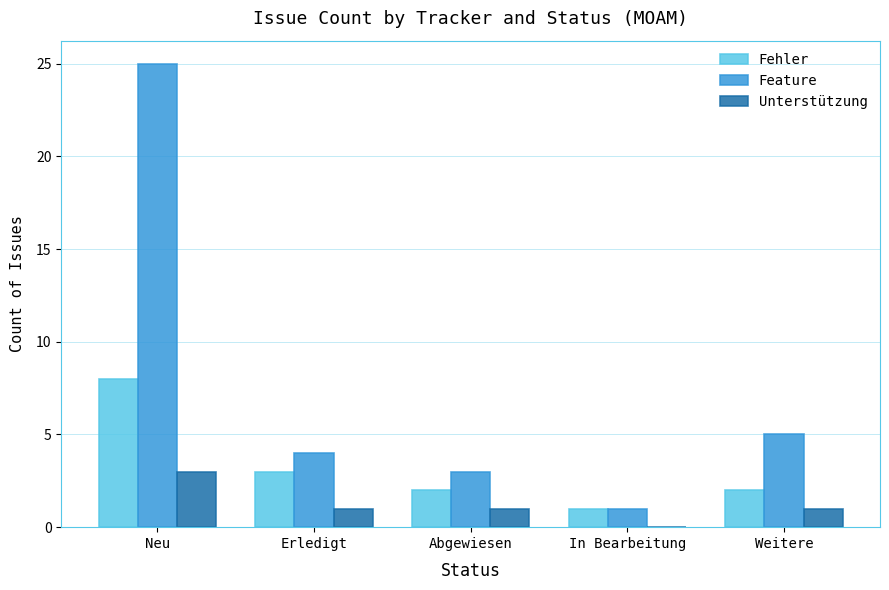

Which series changed the most between Neu and In Bearbeitung?

Feature